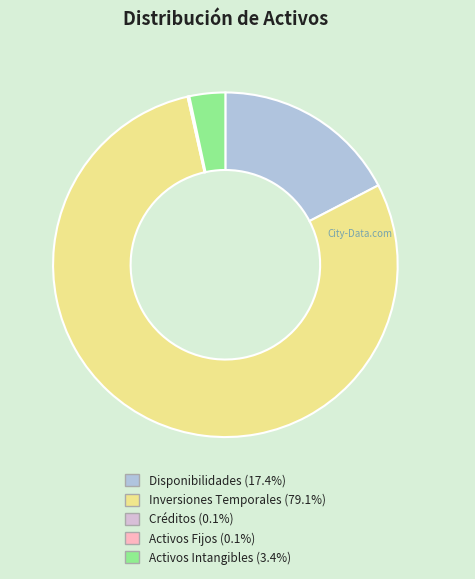

Does any single category account for the majority?

Yes